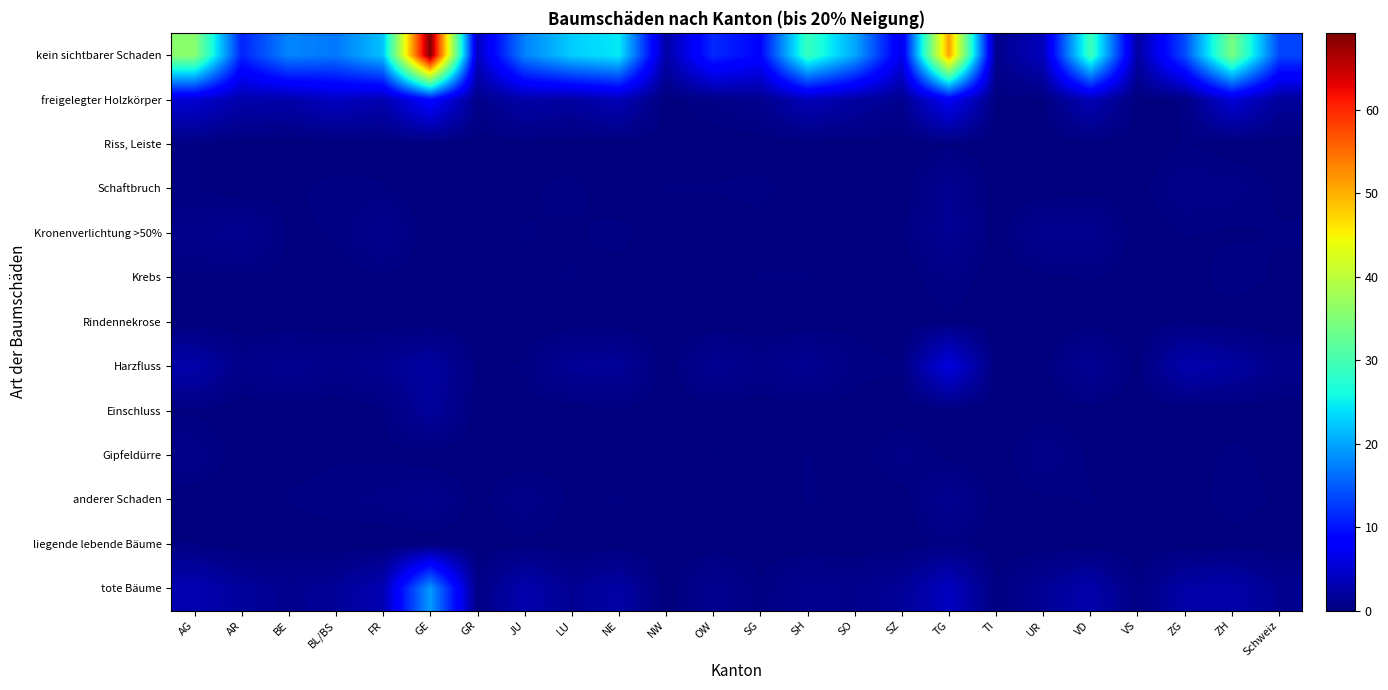

At how many categories does at least one series exceed 5?

19